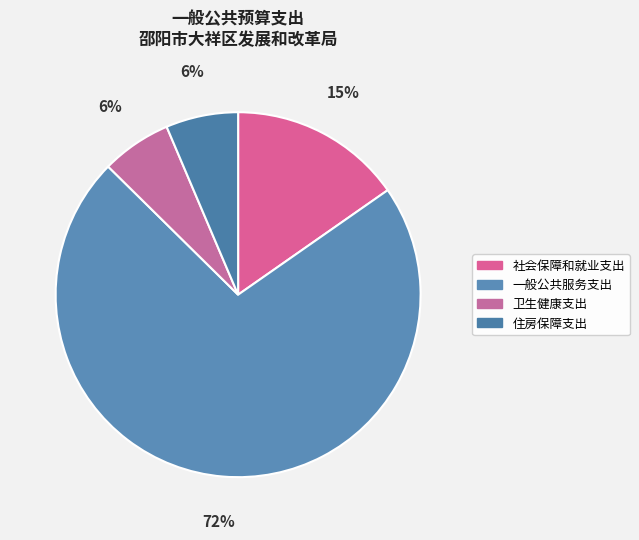

To the nearest percent, what percentage of the pie is 卫生健康支出?

6%